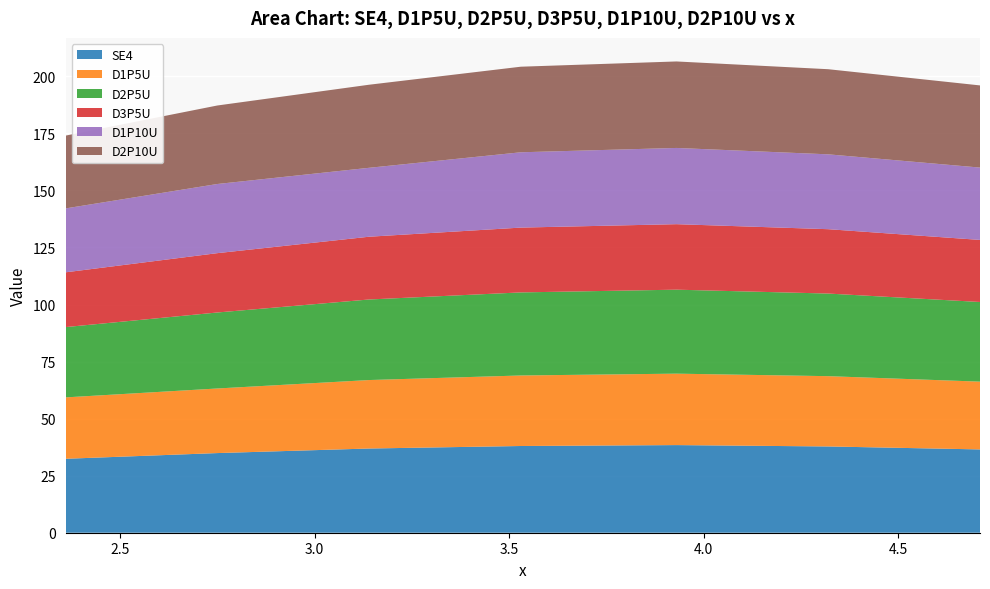

Reading left to right, what are all the values shown in this chart?

SE4: 2.36=32.4	2.75=34.9	3.14=36.9	3.53=38.0	3.93=38.4	4.32=37.8	4.71=36.5
D1P5U: 2.36=26.9	2.75=28.3	3.14=30.0	3.53=30.9	3.93=31.3	4.32=30.8	4.71=29.7
D2P5U: 2.36=30.8	2.75=33.3	3.14=35.3	3.53=36.4	3.93=36.8	4.32=36.2	4.71=34.9
D3P5U: 2.36=24.0	2.75=26.0	3.14=27.5	3.53=28.4	3.93=28.7	4.32=28.2	4.71=27.2
D1P10U: 2.36=28.0	2.75=30.3	3.14=30.2	3.53=33.0	3.93=33.4	4.32=32.8	4.71=31.7
D2P10U: 2.36=31.9	2.75=34.4	3.14=36.4	3.53=37.5	3.93=37.9	4.32=37.3	4.71=36.0